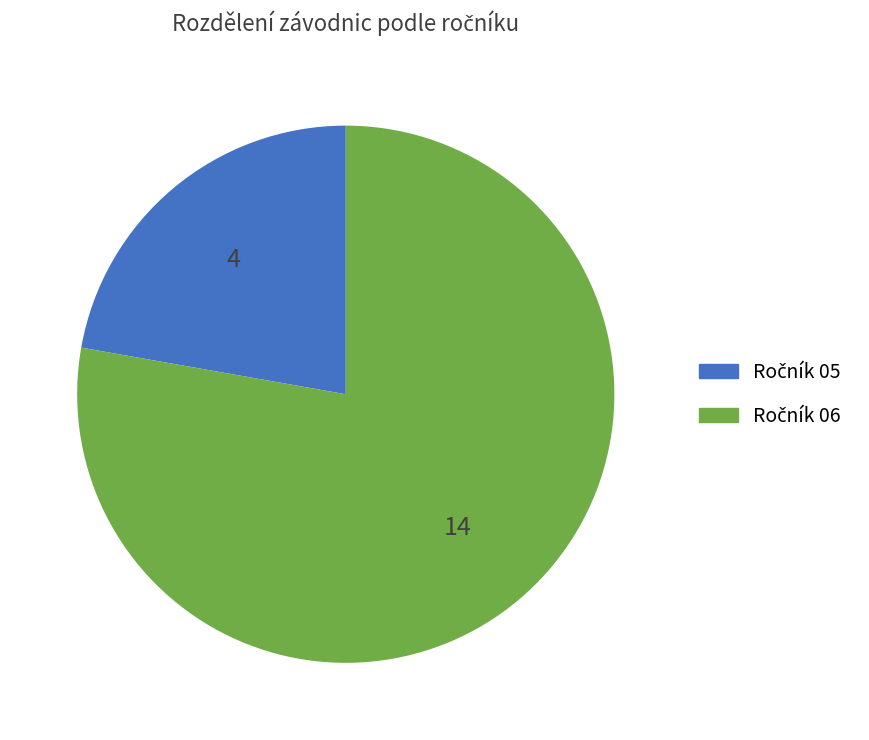

Is there a majority slice in this chart?

Yes